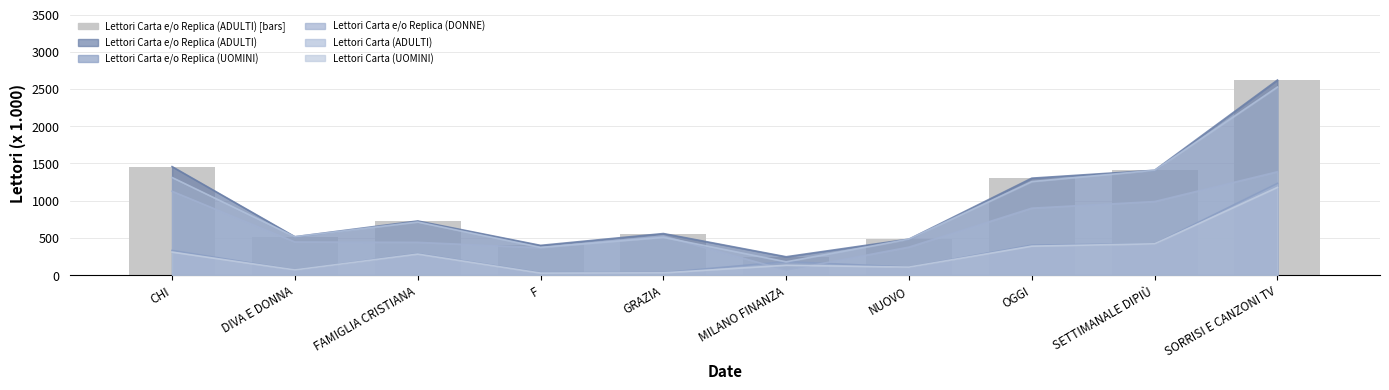

Reading left to right, list all the values displayed in this chart.

CHI=1457	DIVA E DONNA=515	FAMIGLIA CRISTIANA=727	F=399	GRAZIA=558	MILANO FINANZA=246	NUOVO=483	OGGI=1302	SETTIMANALE DIPIÙ=1408	SORRISI E CANZONI TV=2620